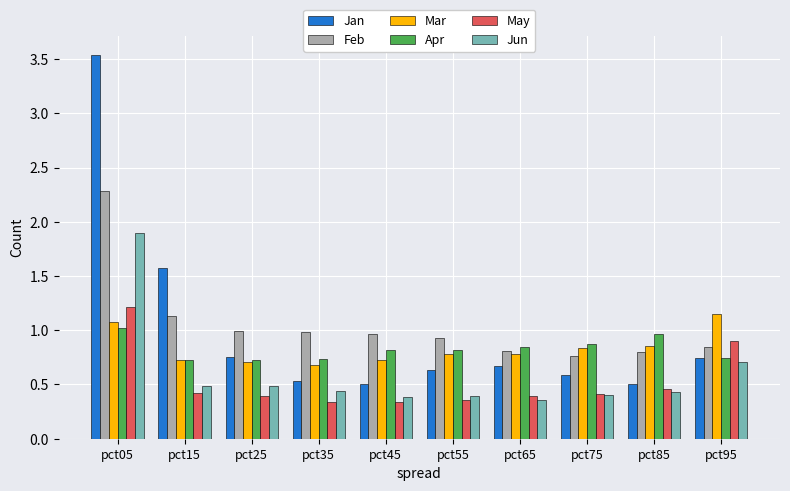

What is the total value across all series at pct65?

3.9